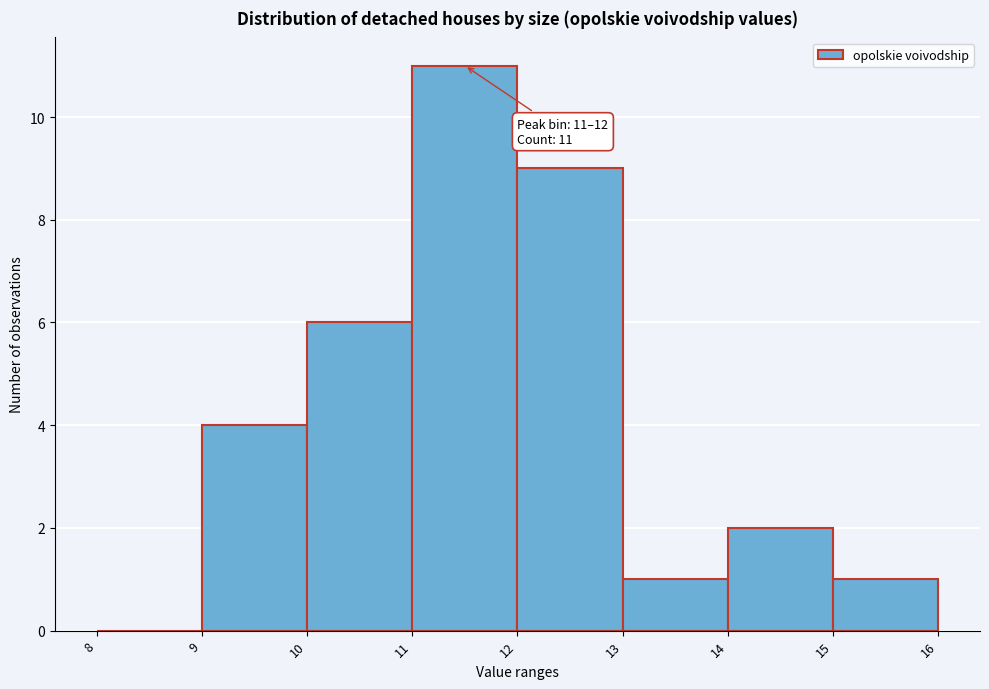

Which range on the x-axis has the tallest bar?

11 to 12